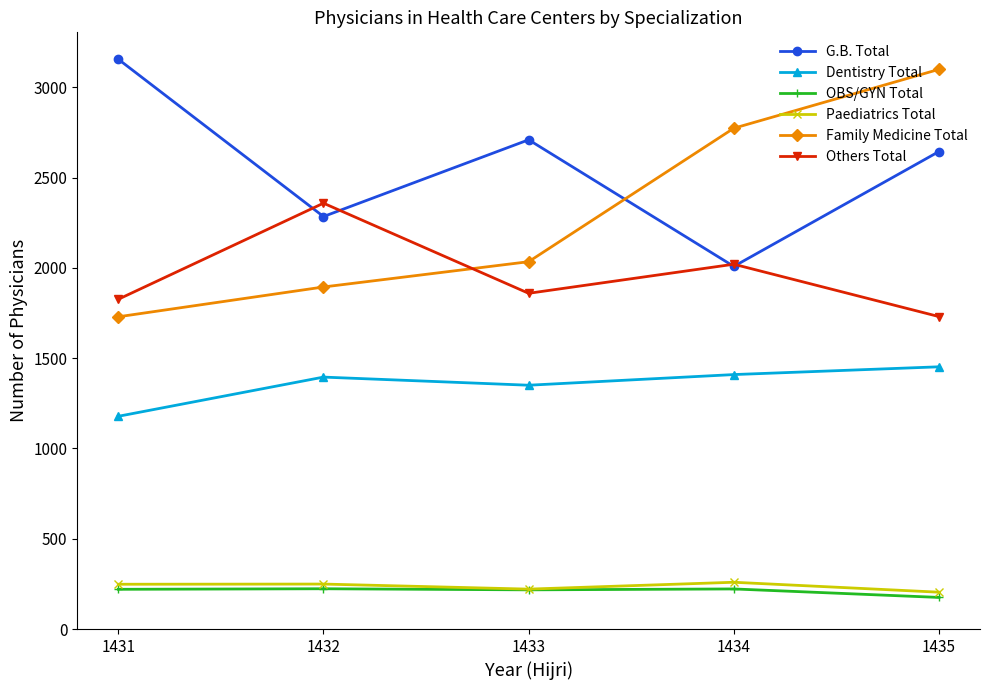

What is the maximum value for Family Medicine Total?

3099